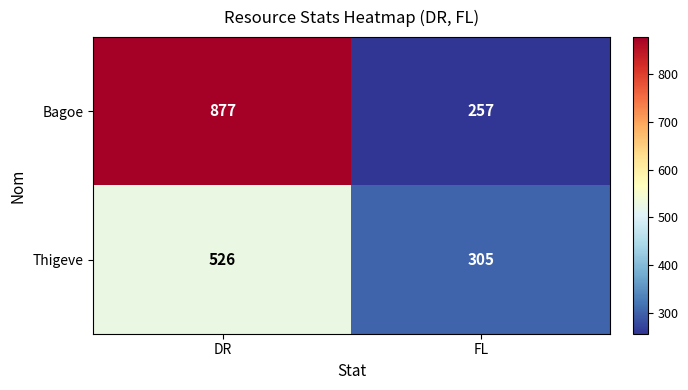

What is the total value across all series at FL?

562